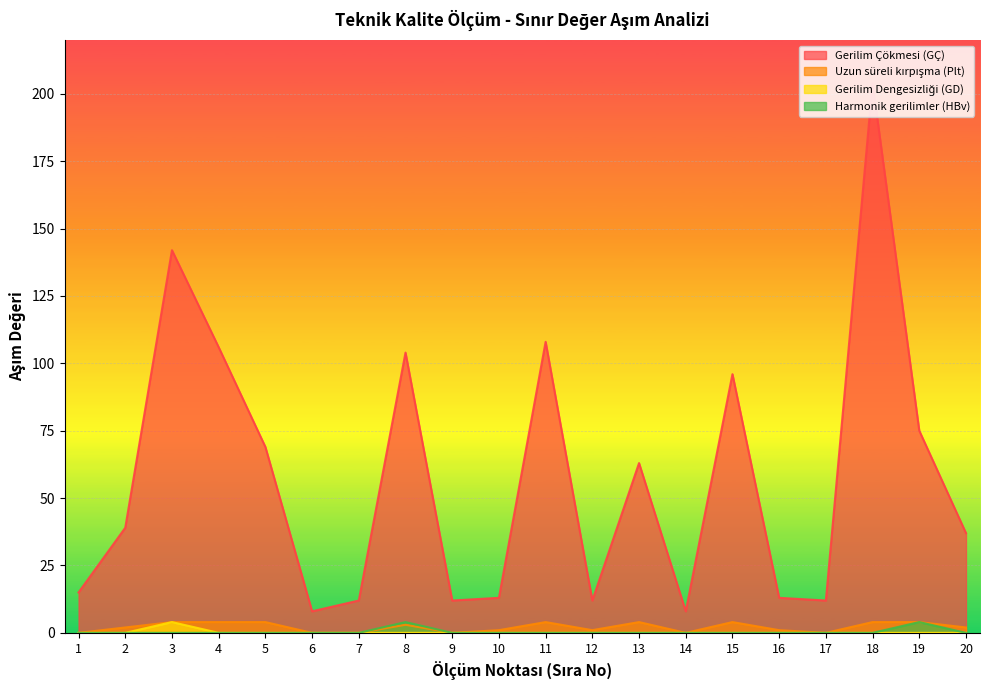

List the series in order of their peak value, lowest first.

Uzun süreli kırpışma (Plt), Gerilim Dengesizliği (GD), Harmonik gerilimler (HBv), Gerilim Çökmesi (GÇ)